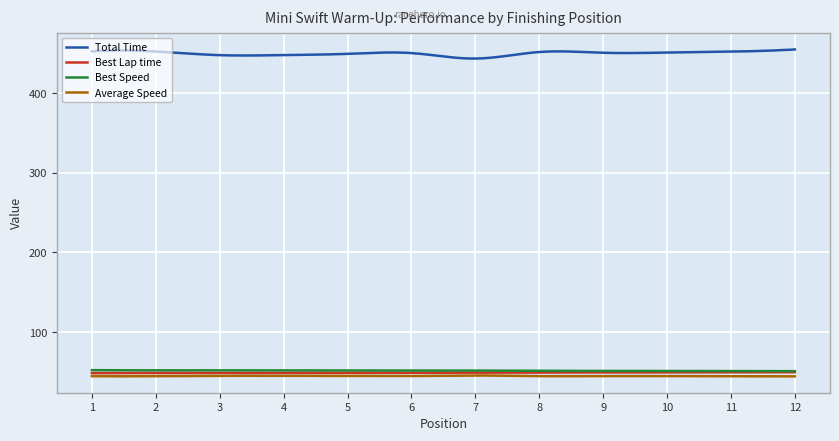

Which series has the largest range (max minus min)?

Total Time